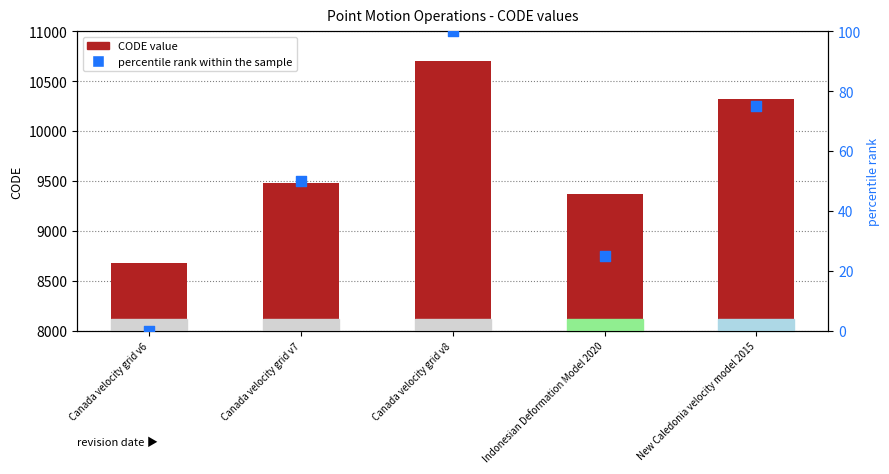

Is the value of percentile rank within the sample at Canada velocity grid v7 greater than the value of CODE value at Canada velocity grid v8?

No